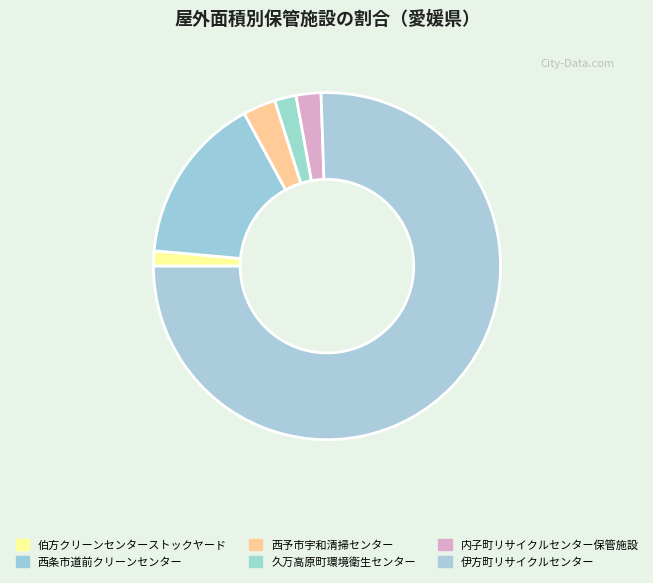

Count the number of slices in the pie.

6